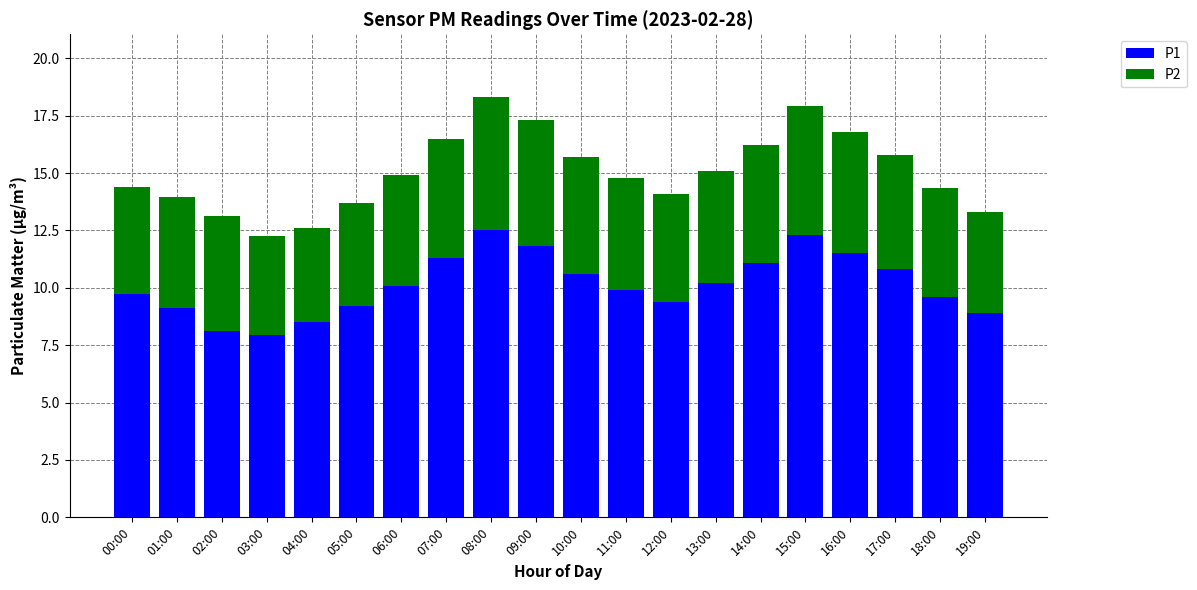

How many categories are shown in the chart?

20